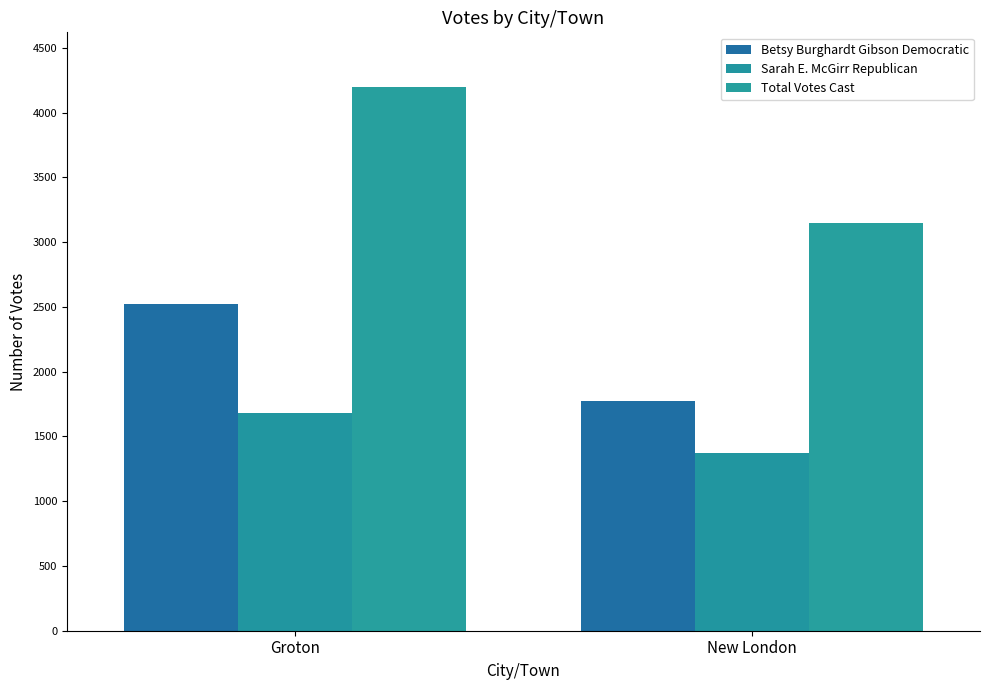

Where is Total Votes Cast nearest to the value 3673?

Groton